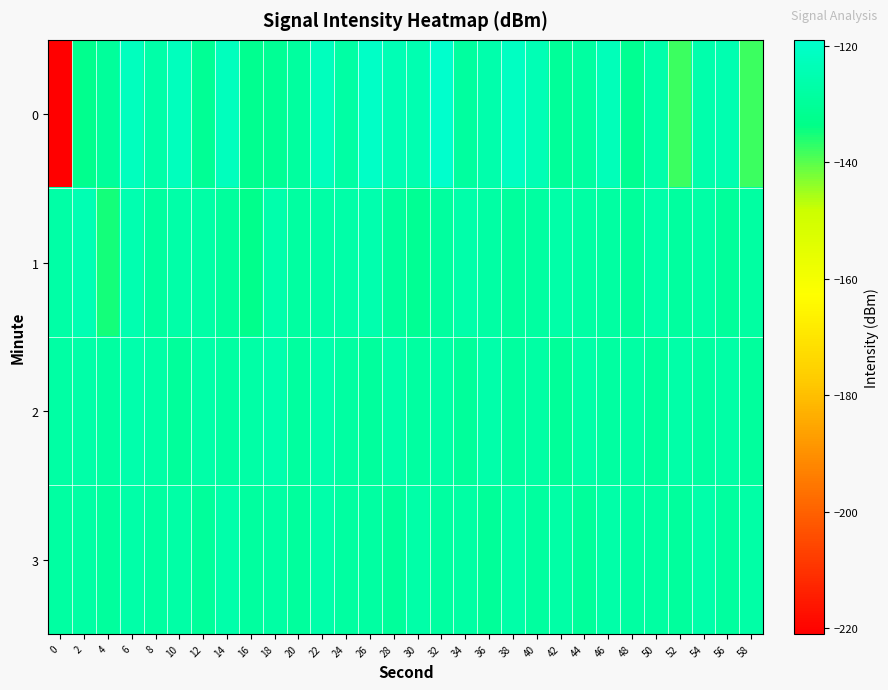

What is the total value across all series at 50?

-509.6